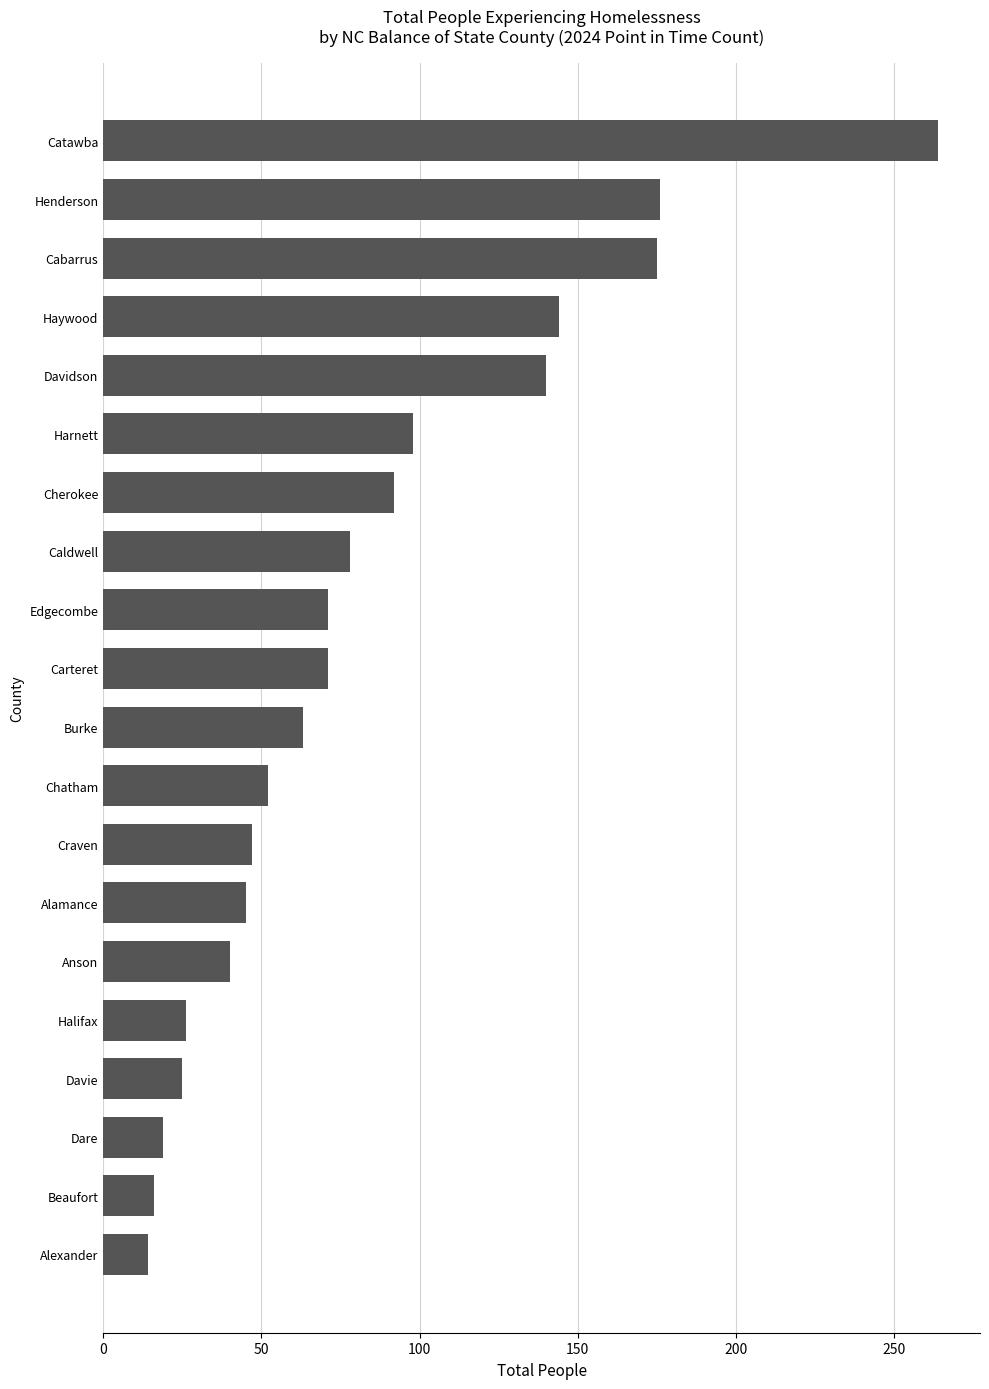

What is the change in value from Chatham to Caldwell?

+26